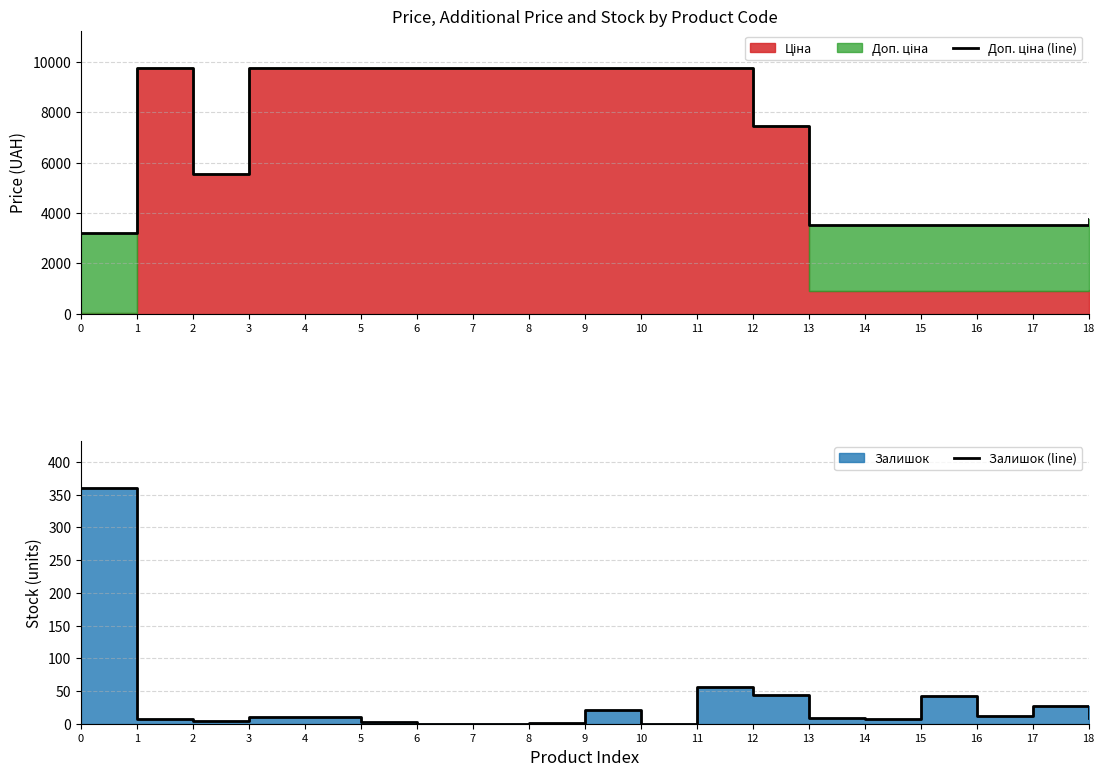

True or false: Залишок (line) has a value of 4.6 at 14.

False